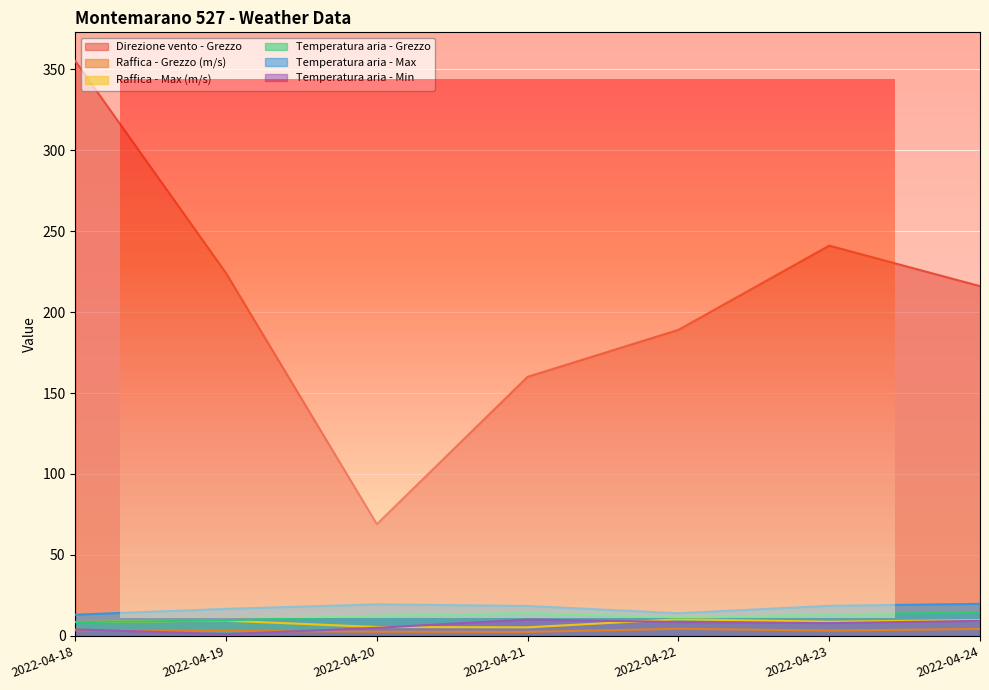

How many data points does each series have?

7